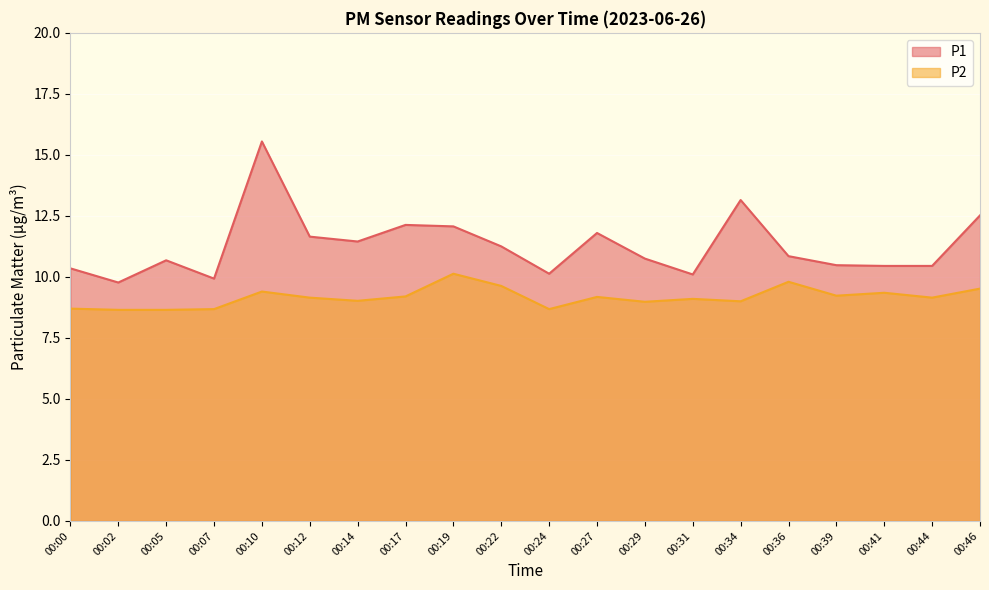

What is the maximum value shown in the chart?

15.6